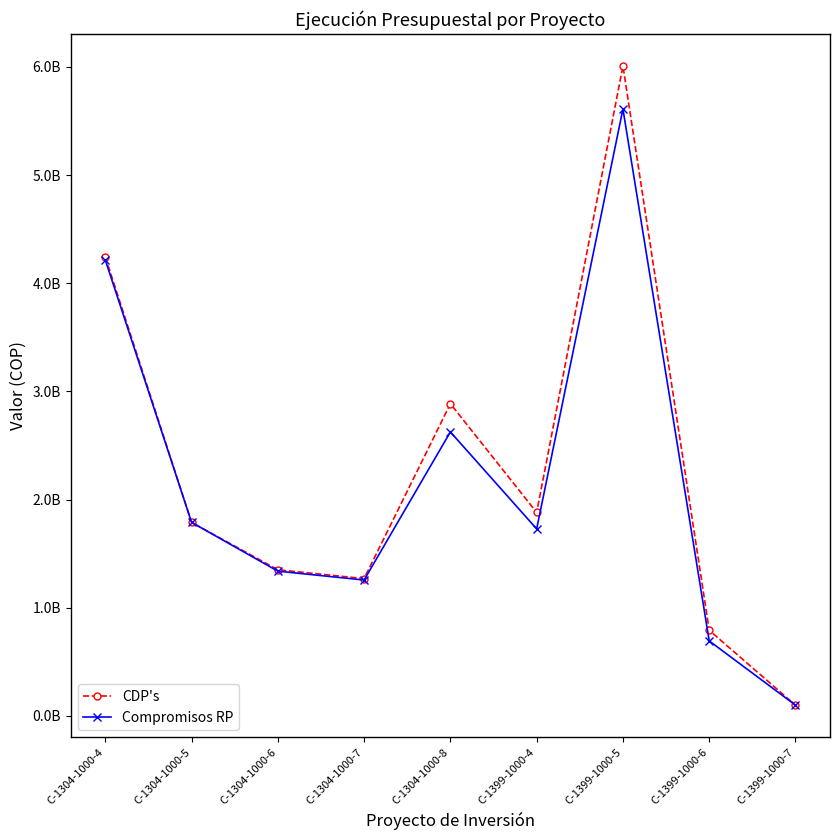

Is the value of Compromisos RP at C-1399-1000-7 greater than the value of CDP's at C-1399-1000-6?

No